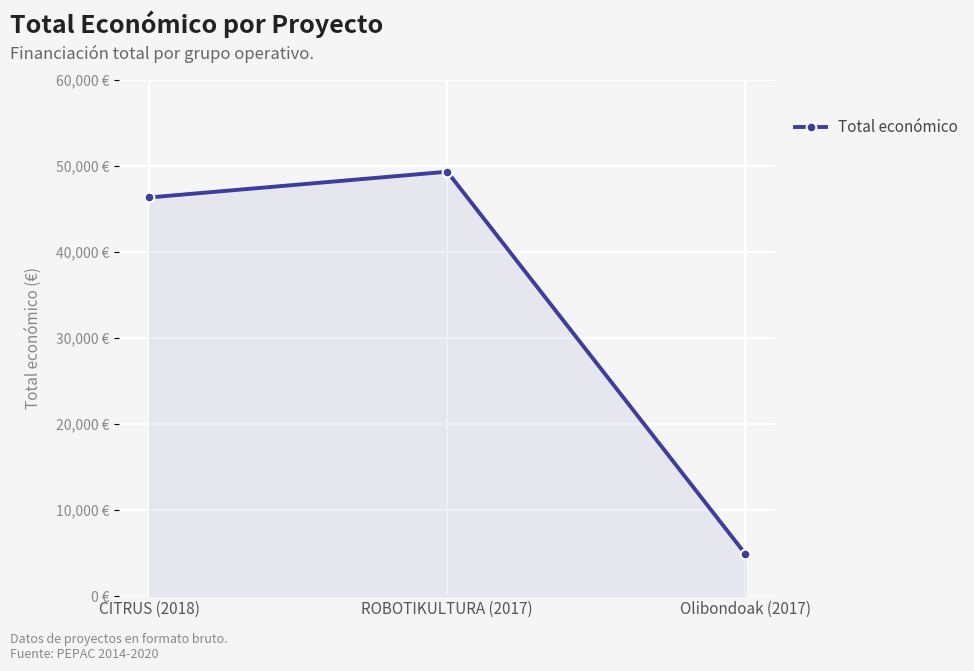

Reading left to right, transcribe all the data shown in this chart.

46300	49291	4900